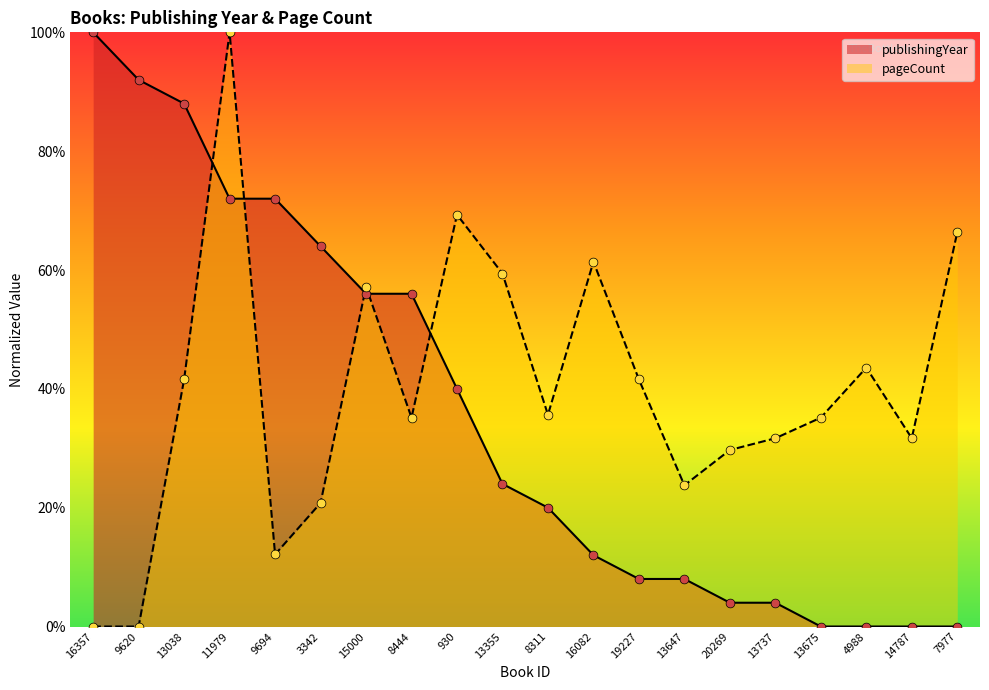

Which series has the largest total across all categories?

pageCount